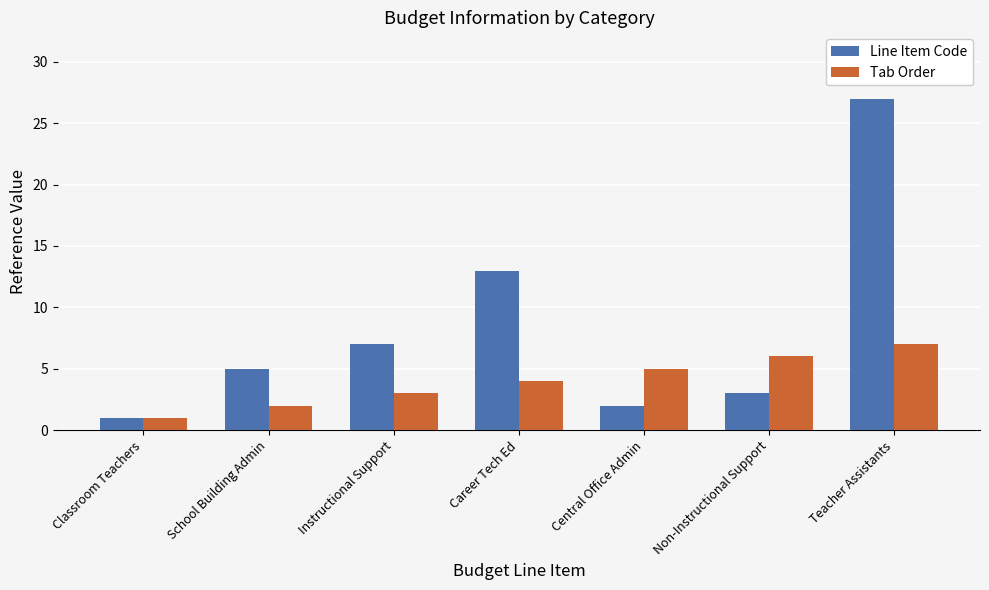

Which series has the largest total across all categories?

Line Item Code